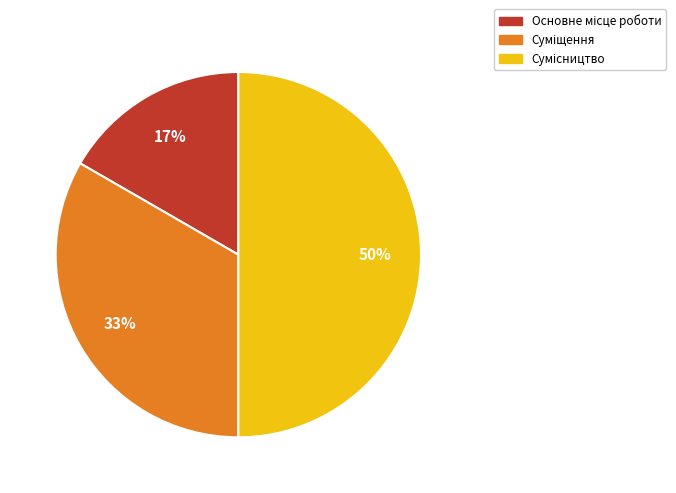

To the nearest percent, what is the average slice percentage?

33%